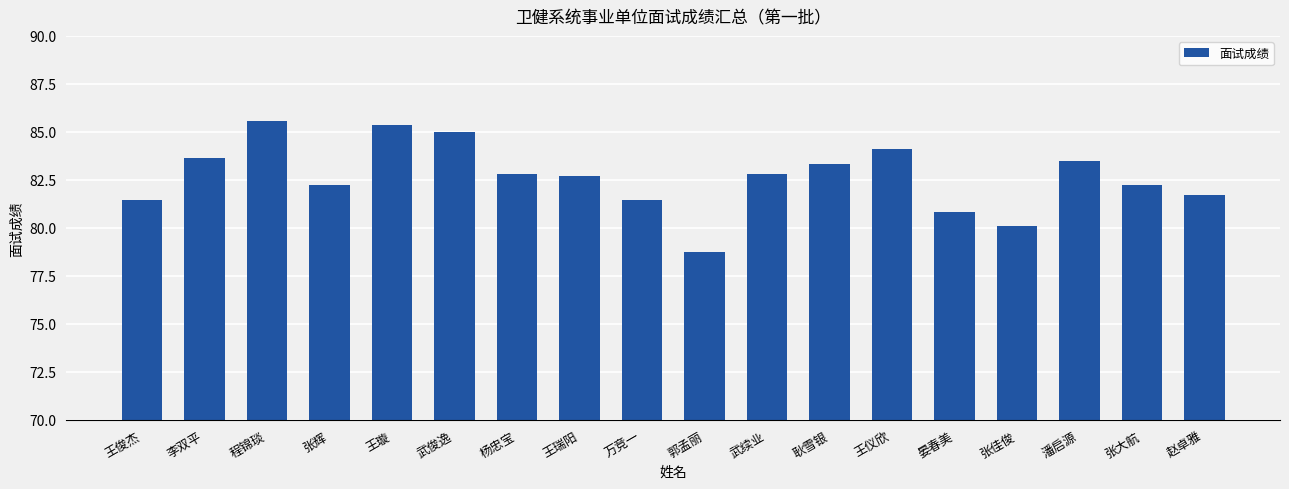

Reading left to right, list all the values displayed in this chart.

王俊杰=81.4	李双平=83.6	程锦琰=85.6	张辉=82.2	王璇=85.4	武俊逸=85.0	杨忠宝=82.8	王瑞阳=82.7	万竞一=81.4	郭孟丽=78.8	武续业=82.8	耿雪银=83.3	王仪欣=84.1	晏春美=80.8	张佳俊=80.1	潘启源=83.5	张大航=82.2	赵卓雅=81.7